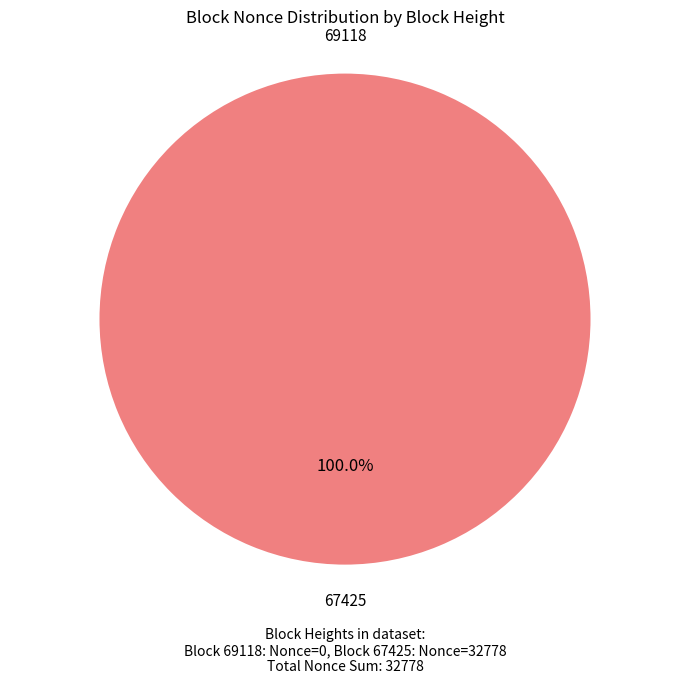

Count the number of slices in the pie.

2